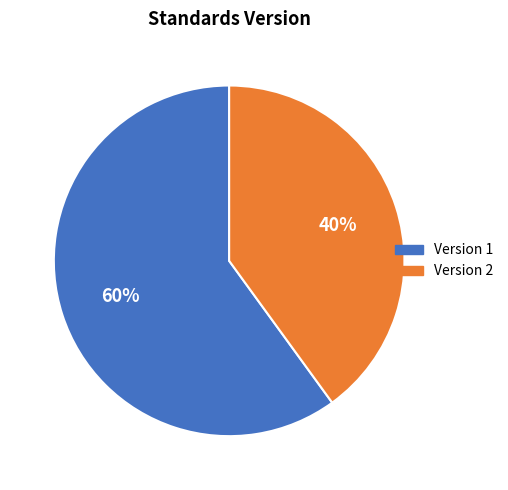

To the nearest percent, what is the average slice percentage?

50%